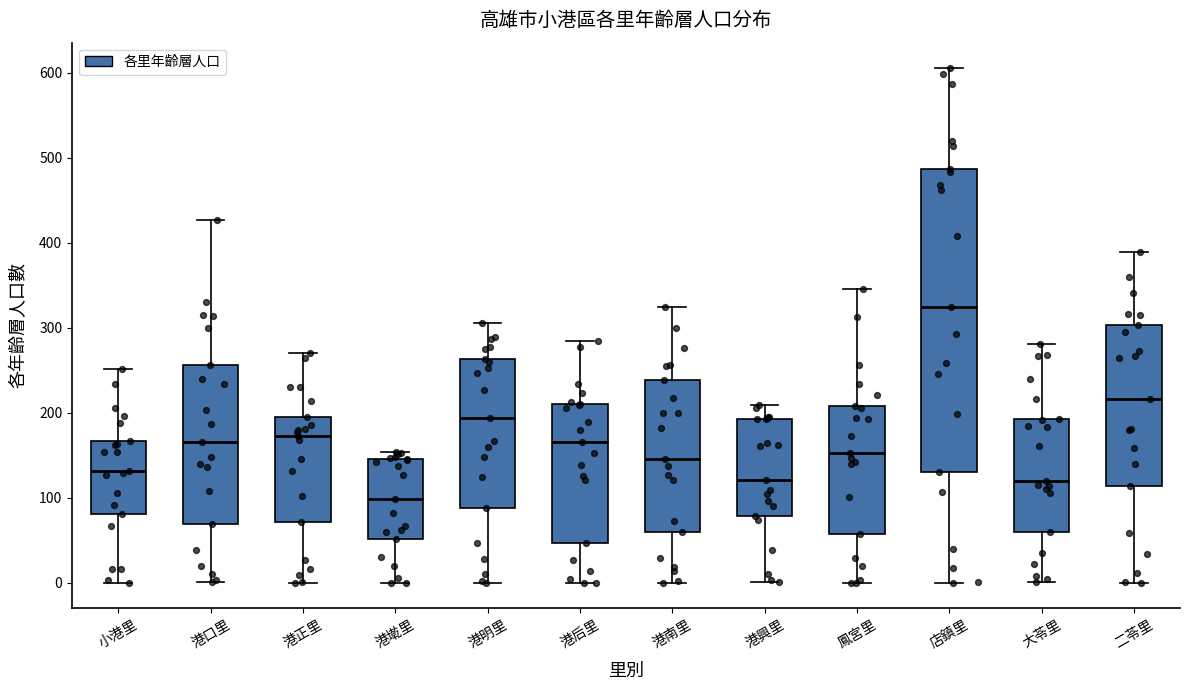

Where is the upper edge of the box for 店鎮里 on the y-axis? The values are not printed on the chart, so give them approximately, as read against the axis.

490